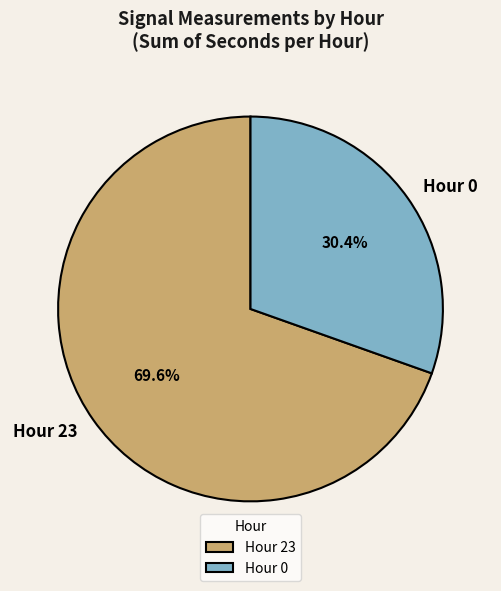

To the nearest percent, what percentage of the pie is Hour 0?

30%